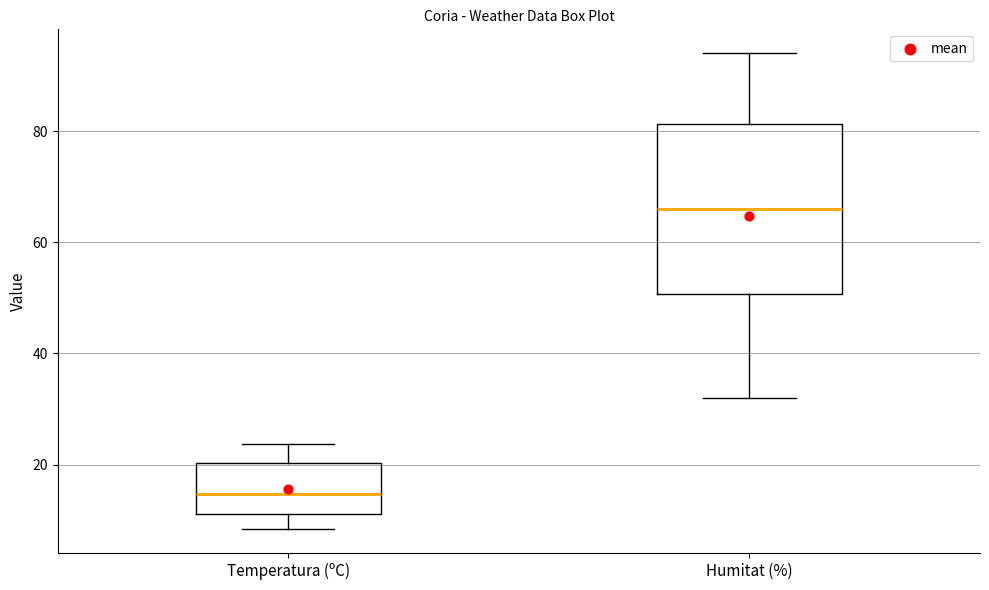

Reading left to right, transcribe this box plot: for each box, give where its median line is, the range the box spans, and where its two whiskers end, as read against the y-axis. The values are not printed on the chart, so give them approximately, as read against the axis.

Temperatura (ºC): median 14, box 12 to 20, whiskers 8 to 24
Humitat (%): median 66, box 50 to 82, whiskers 32 to 94